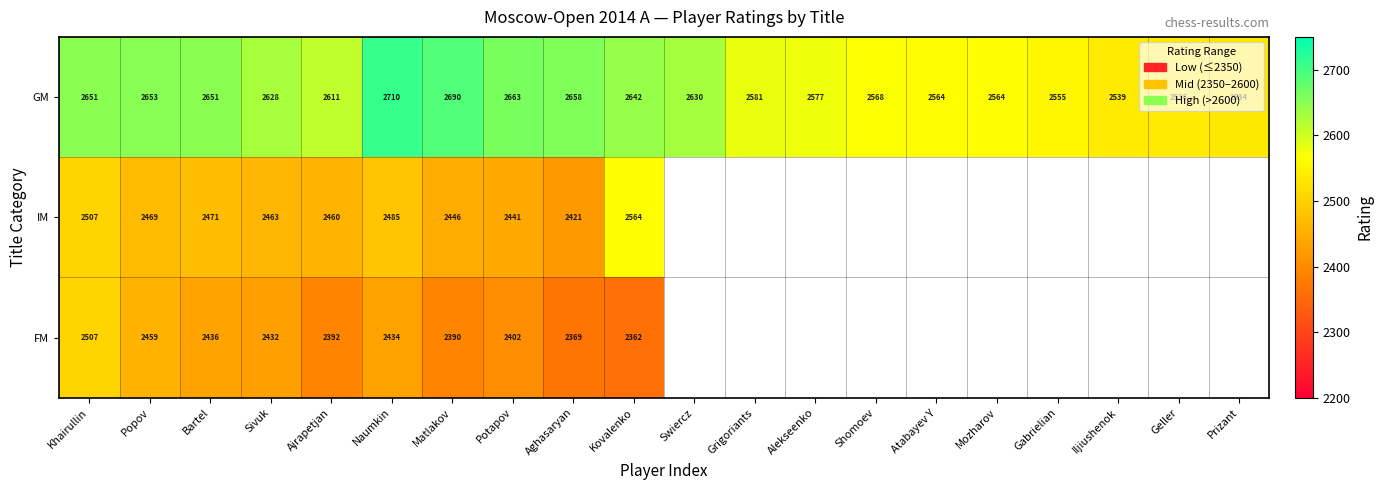

Count the number of categories in the chart.

20